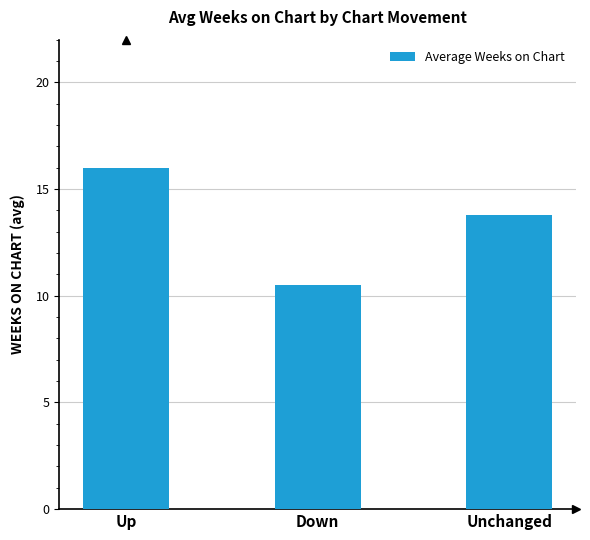

What is the change in value from Up to Unchanged?

-2.2